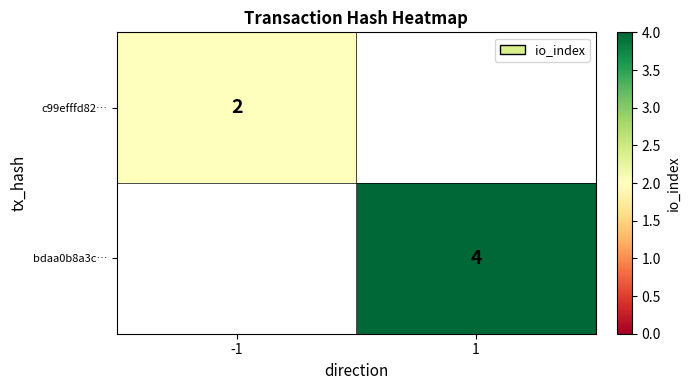

Which label corresponds to the largest value in the chart?

1